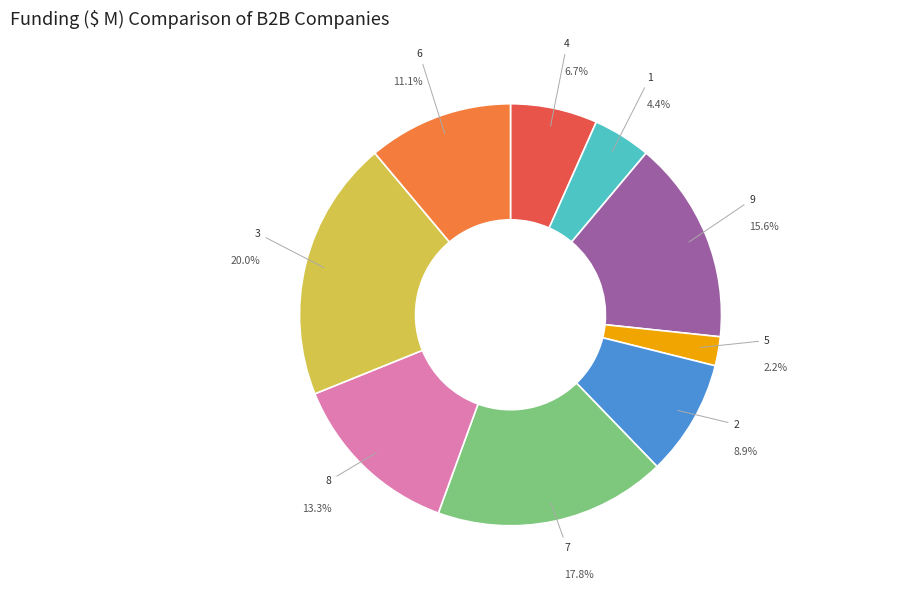

Does 5 account for over 50% of the chart?

No